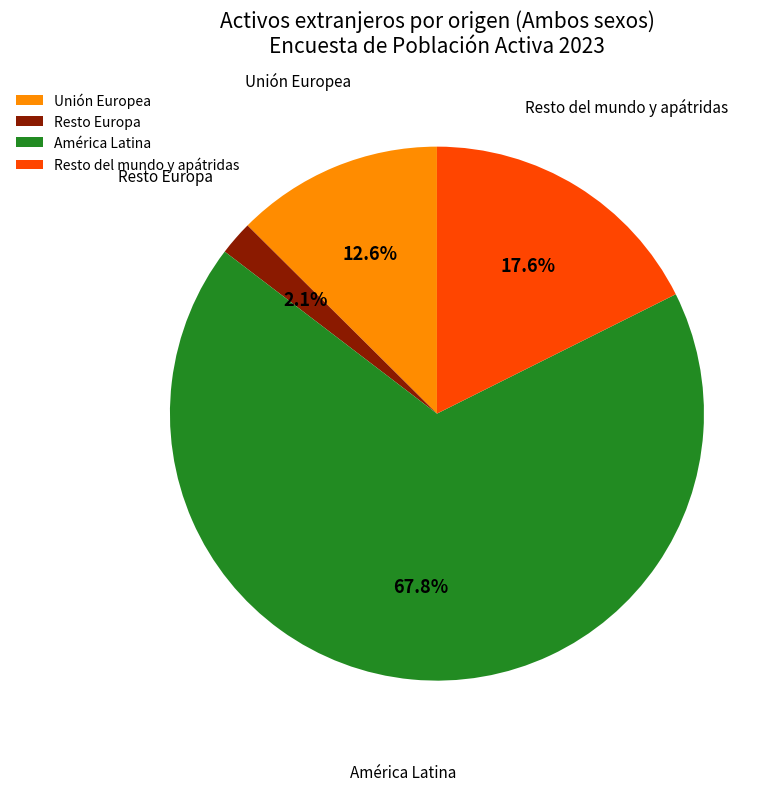

What is the ratio of the value at Resto del mundo y apátridas to the value at América Latina?

0.3